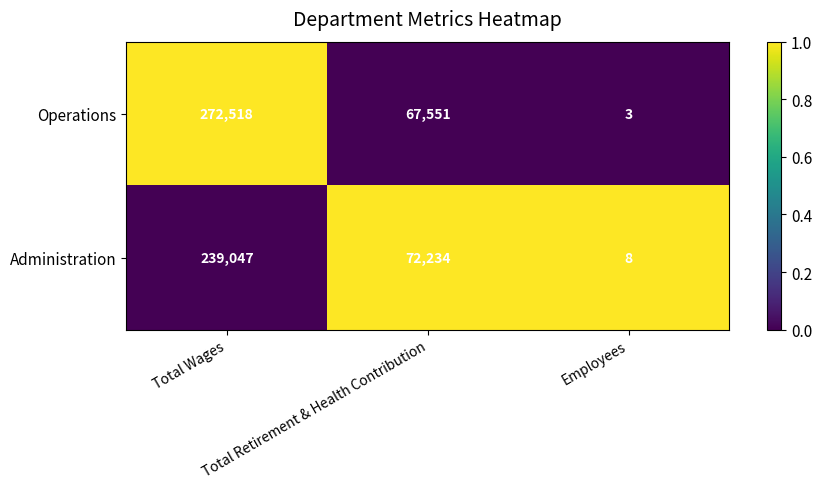

At Total Wages, list the series in order from largest to smallest.

Operations, Administration